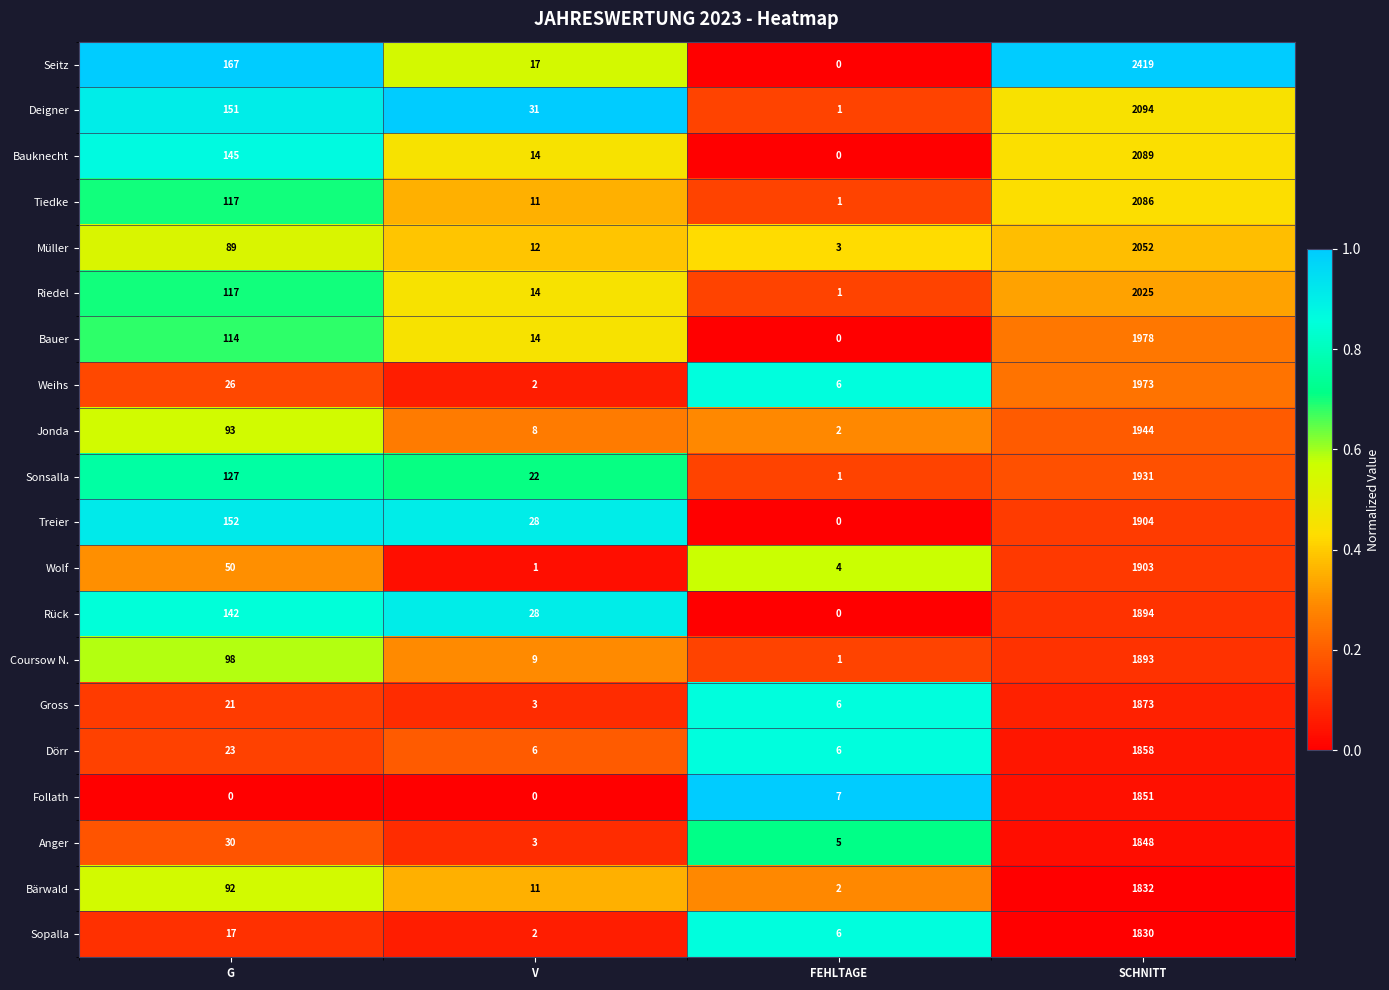

Which series has the largest range (max minus min)?

Seitz